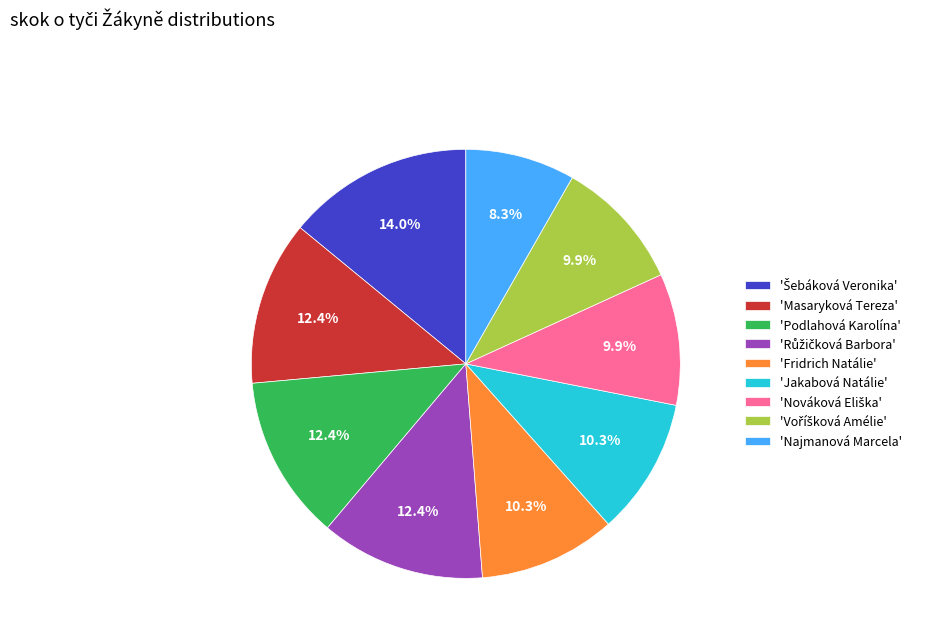

How many slices are in this pie chart?

9